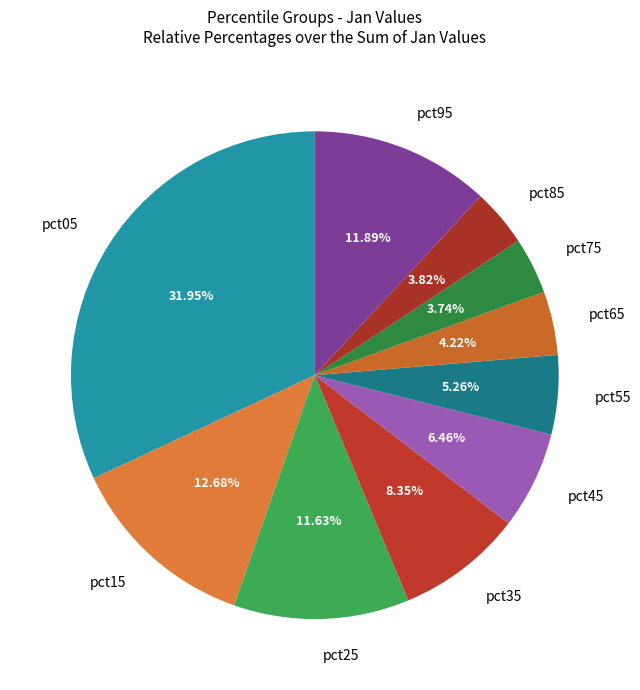

Combined, do pct75 and pct45 account for over 50%?

No